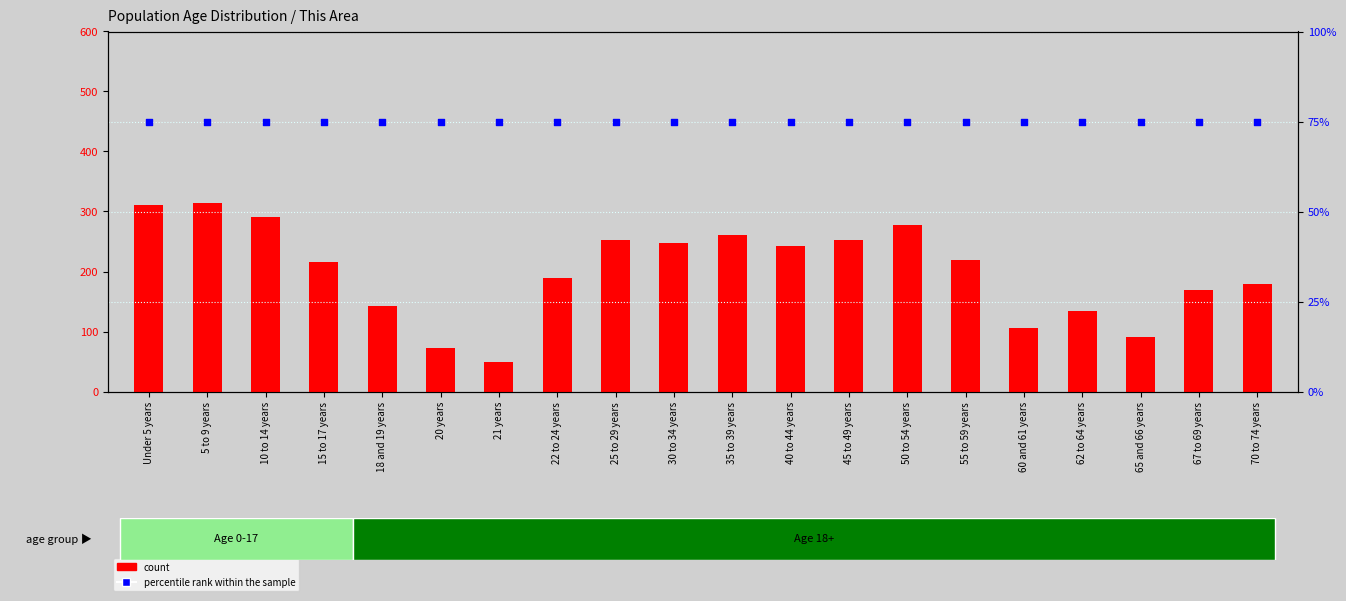

What is the total value across all series at 70 to 74 years?

255